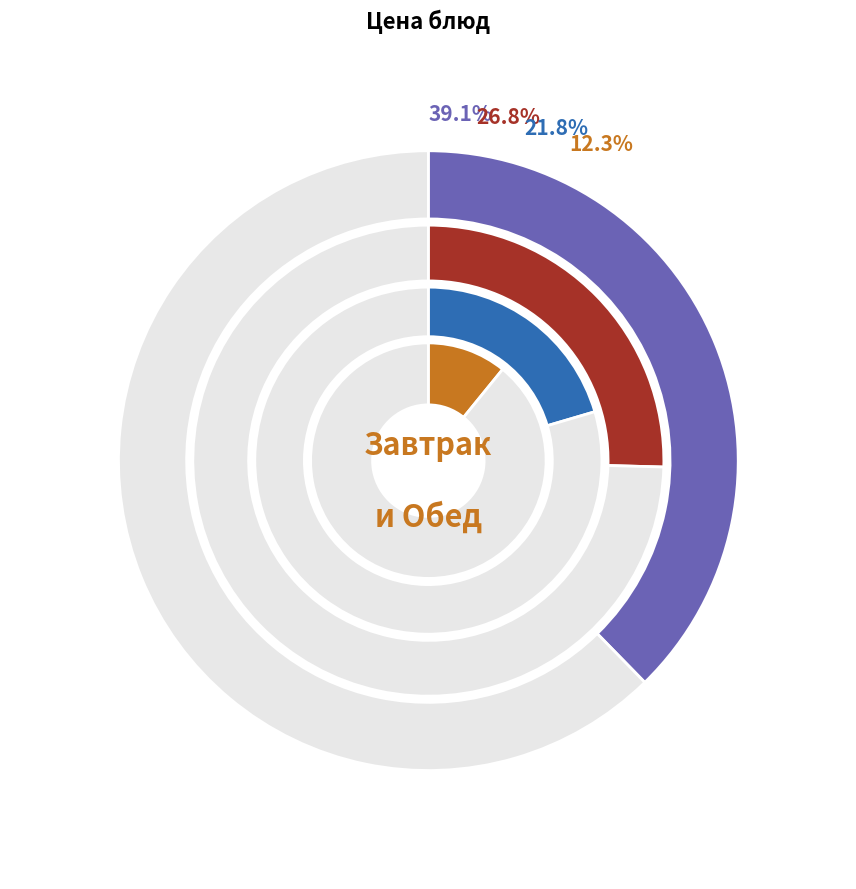

What percentage do Компот из смеси сухофруктов and Котлета запеченная together represent?

39.7%